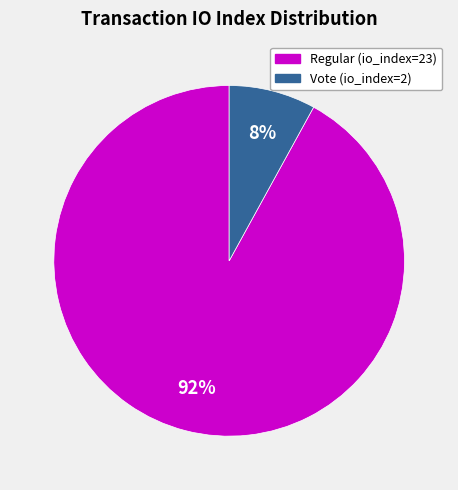

To the nearest percent, what is the difference between the largest and smallest slice percentages?

84%